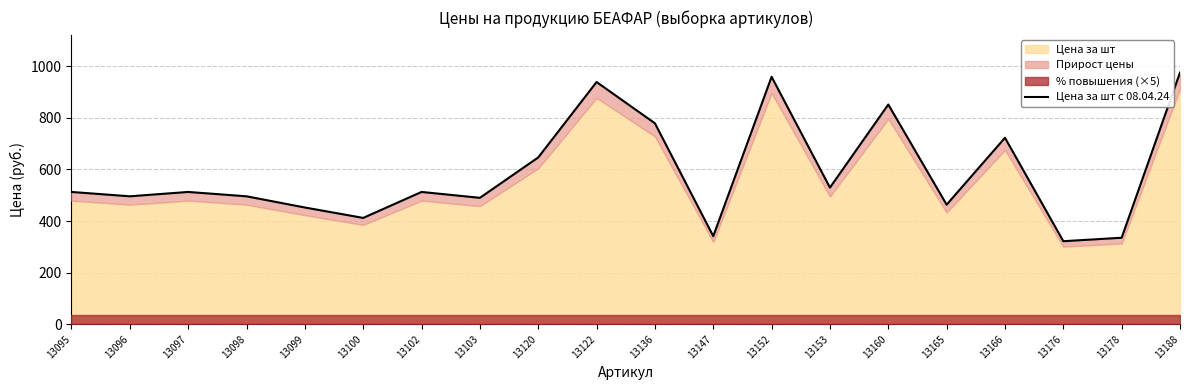

List the labels in order of value, smallest first.

13176, 13178, 13147, 13100, 13099, 13165, 13103, 13096, 13098, 13095, 13097, 13102, 13153, 13120, 13166, 13136, 13160, 13122, 13152, 13188